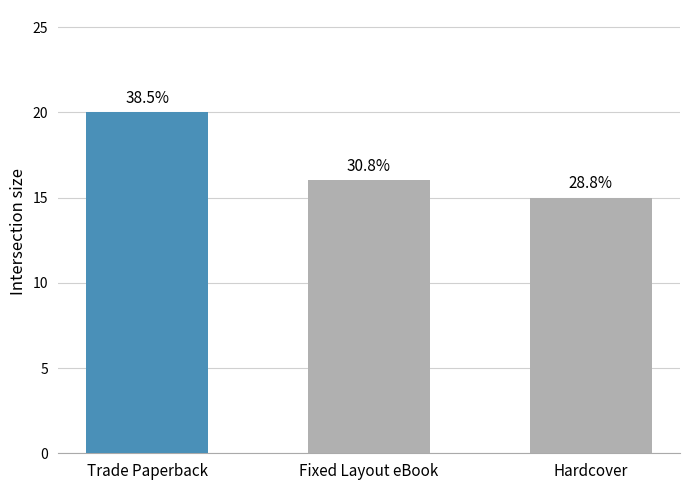

List the labels in order of value, smallest first.

Hardcover, Fixed Layout eBook, Trade Paperback